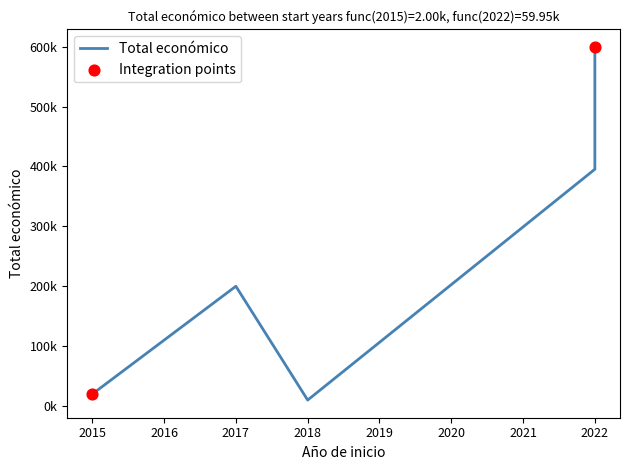

Which has a higher value, 2017 or 2022?

2022